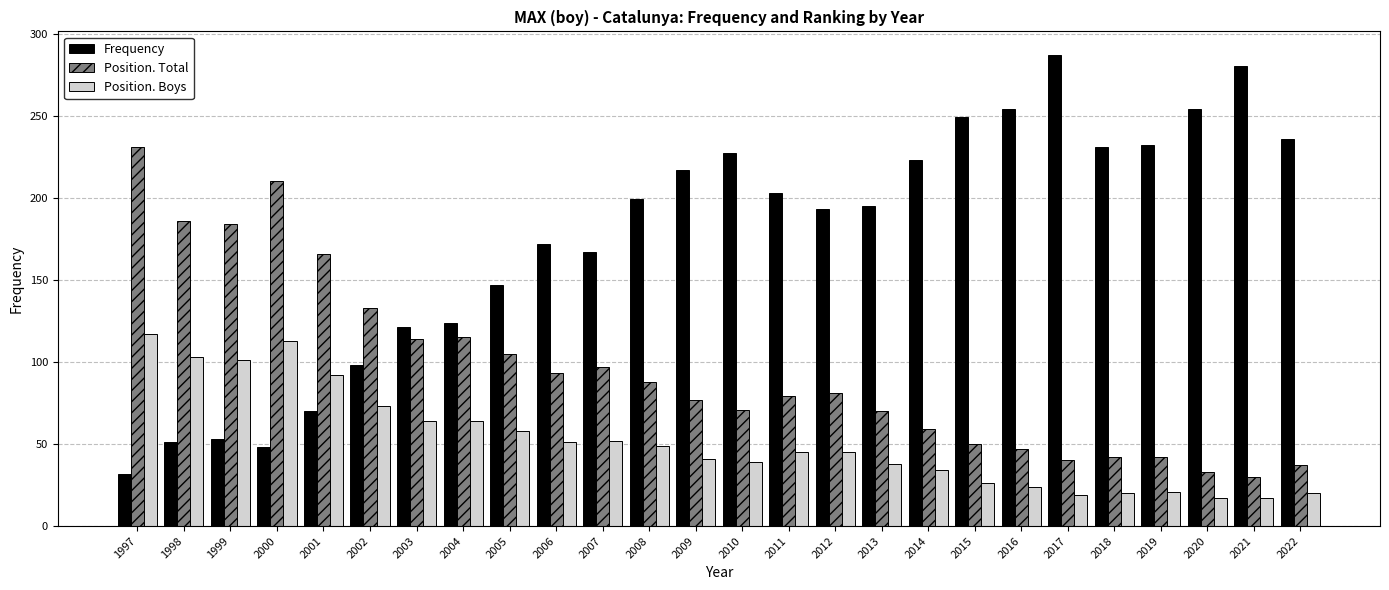

What is the average value of the Position. Boys series?

52